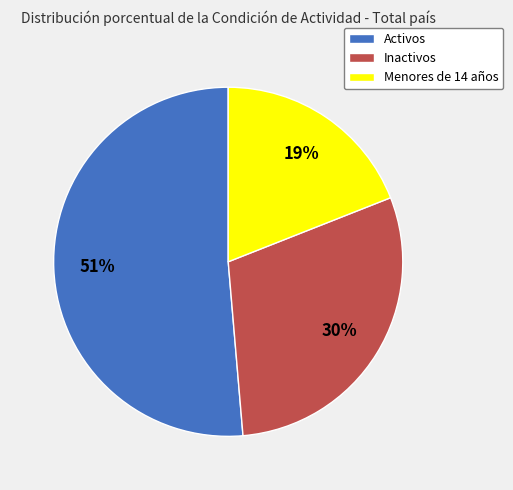

How many slices are in this pie chart?

3